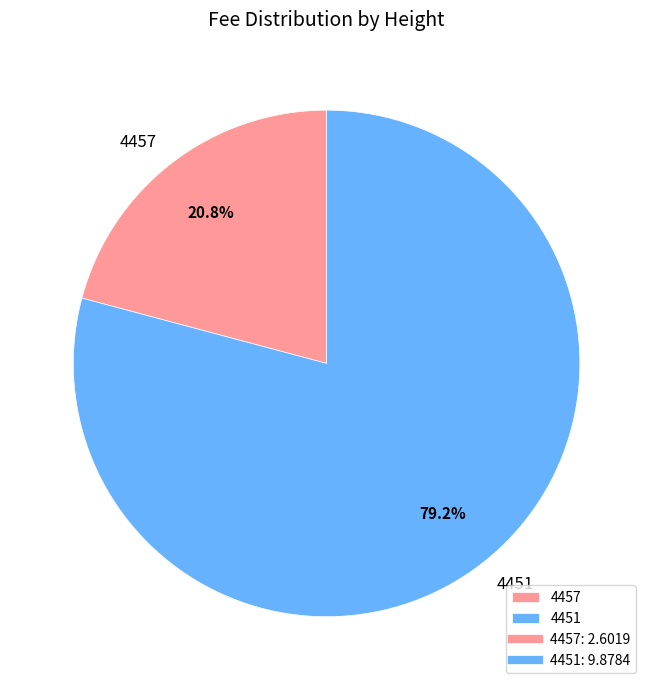

Does 4451 represent more than half of the total?

Yes